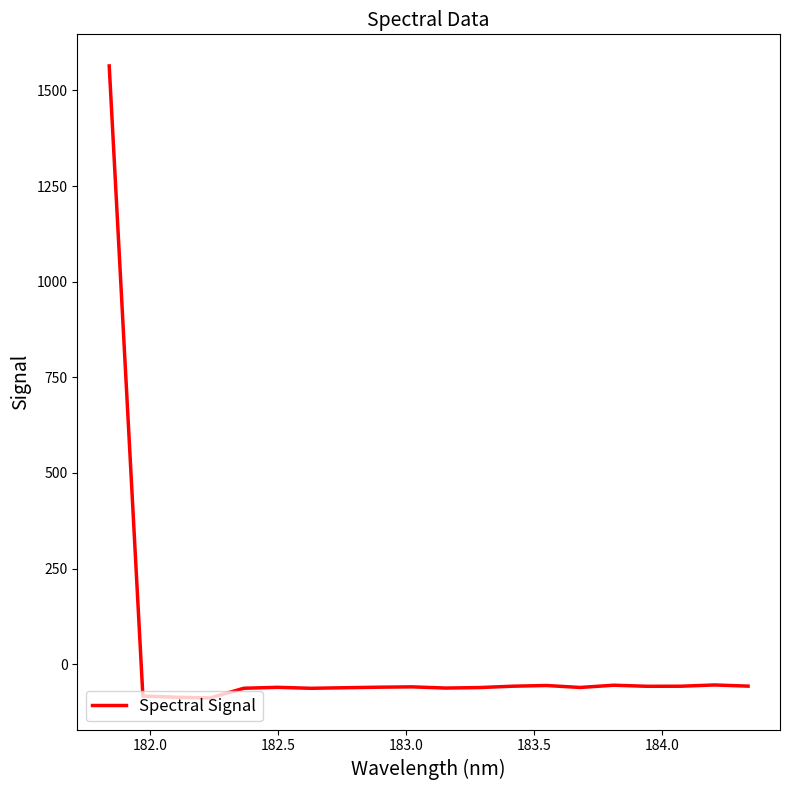

How many lines are shown in the chart?

1